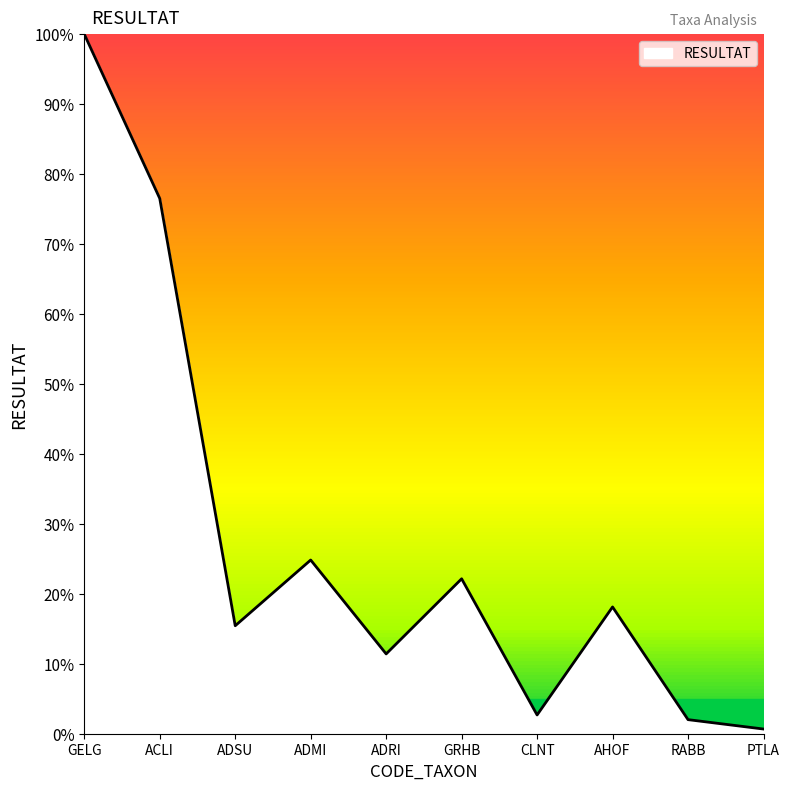

Approximately how many times larger is the value at AHOF compared to RABB?

9.0